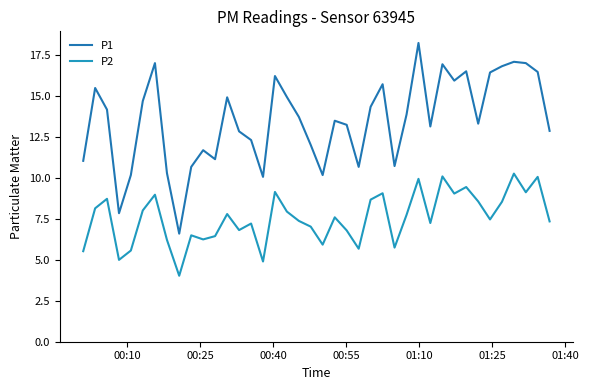

What is the average value of the P1 series?

13.5